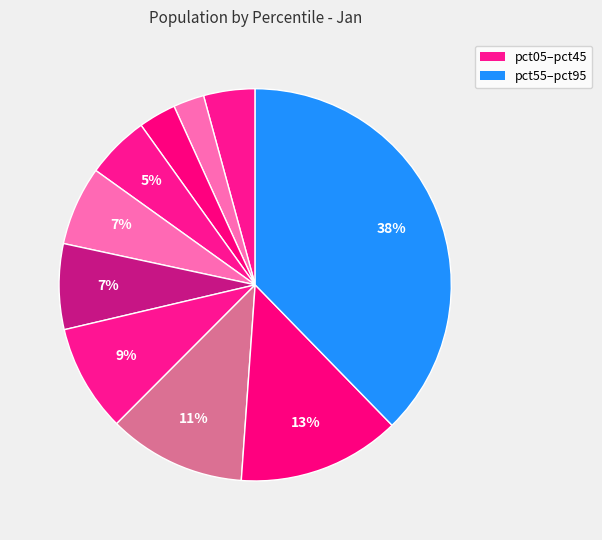

Rank the categories by value from lowest to highest.

pct15, pct25, pct05, pct35, pct45, pct55, pct65, pct75, pct85, pct95